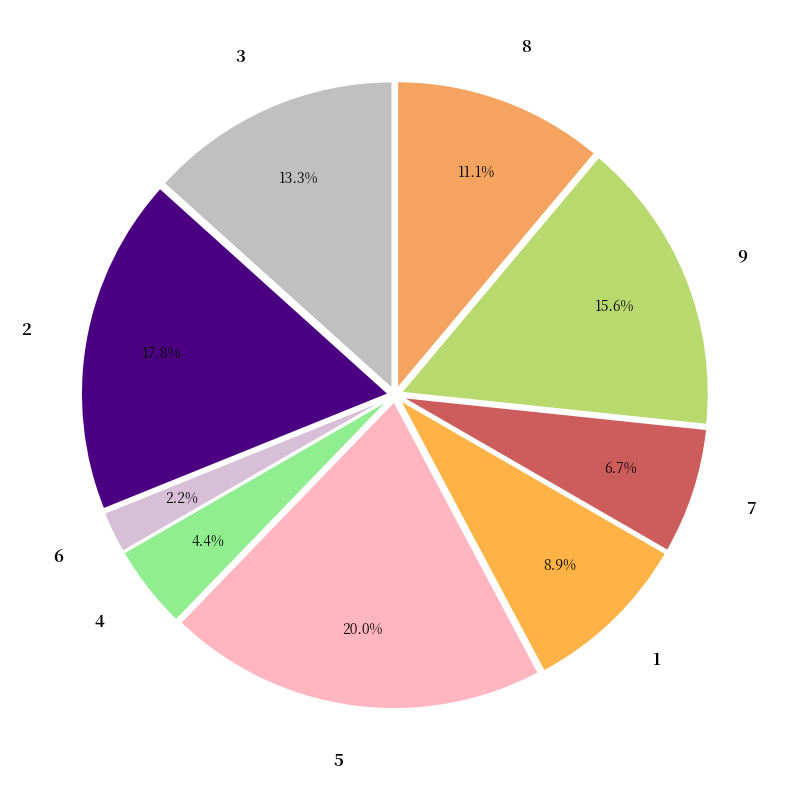

What is the ratio of the value at 8 to the value at 6?

5.0